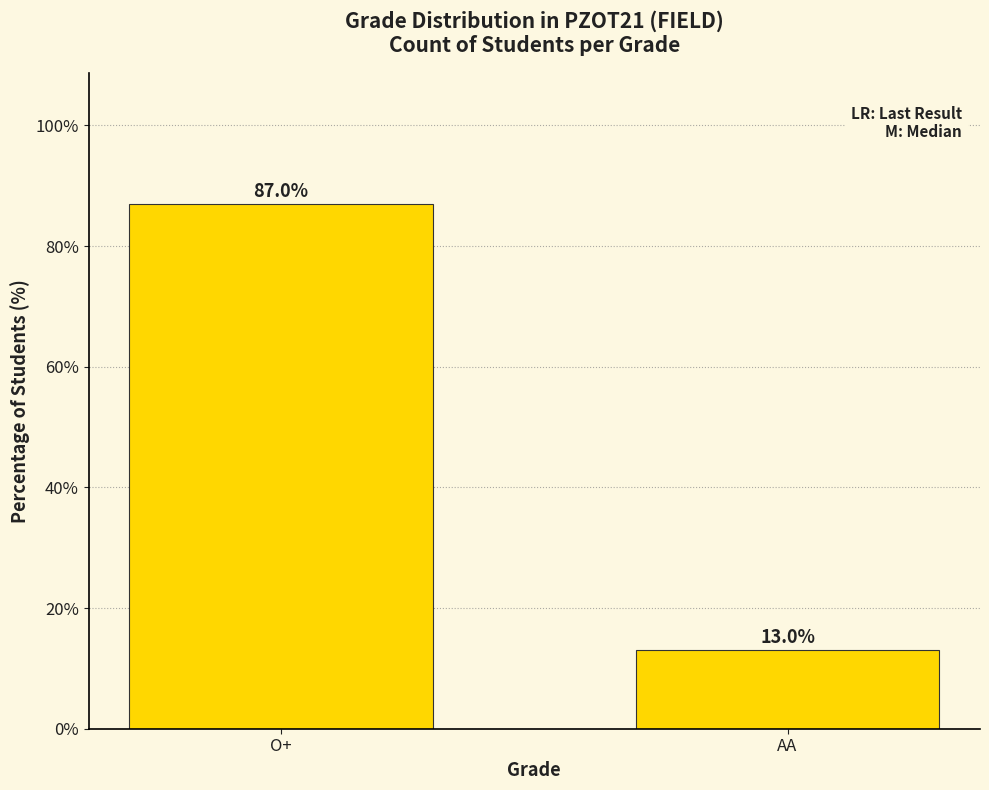

The value at O+ is 87.0. True or false?

True